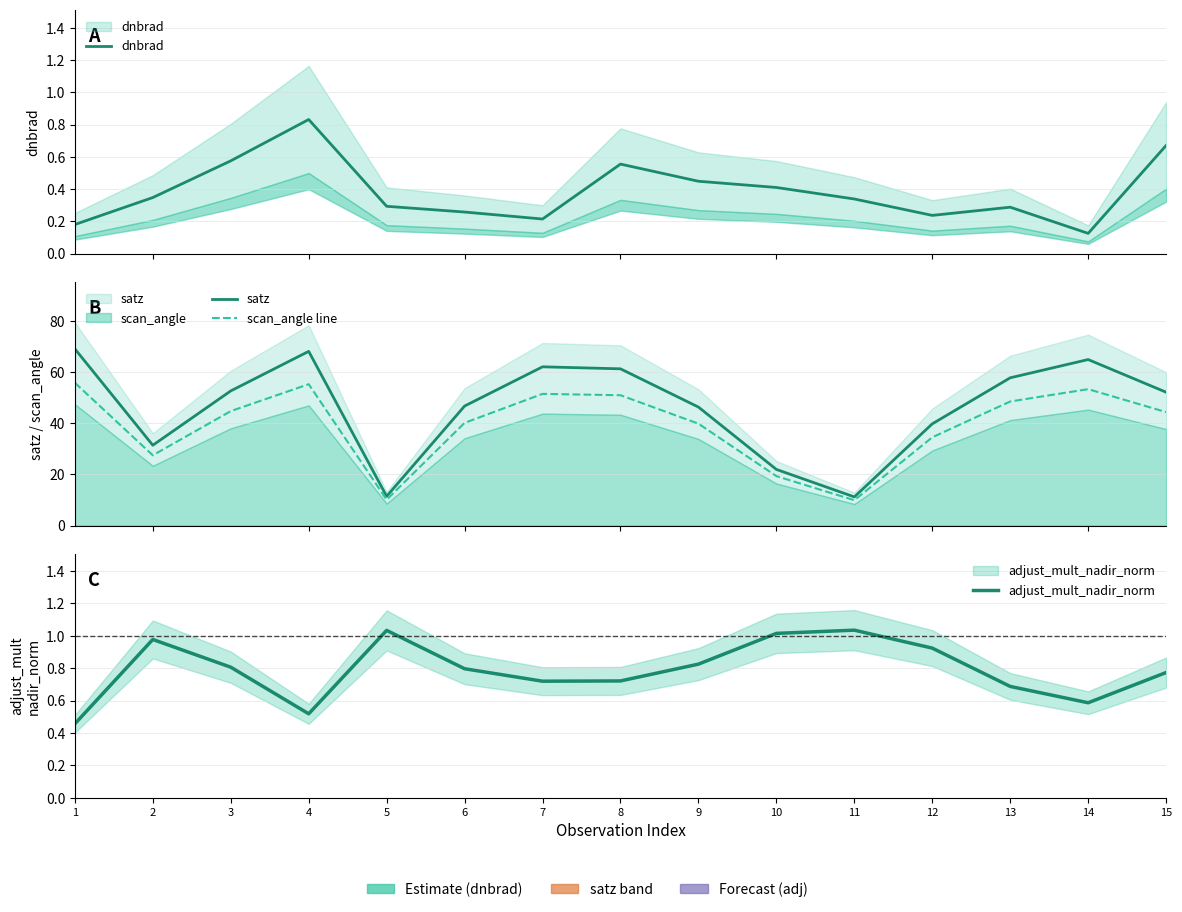

What is the spread (max minus min) of values at 1?

68.9